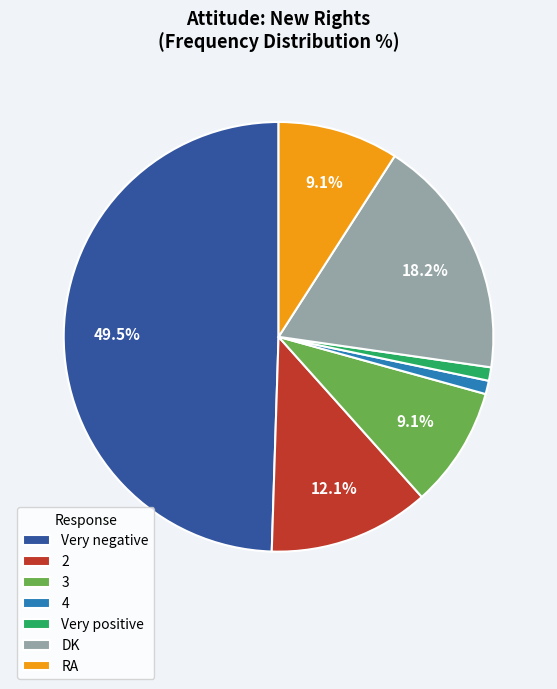

To the nearest percent, what portion does 3 represent?

9%